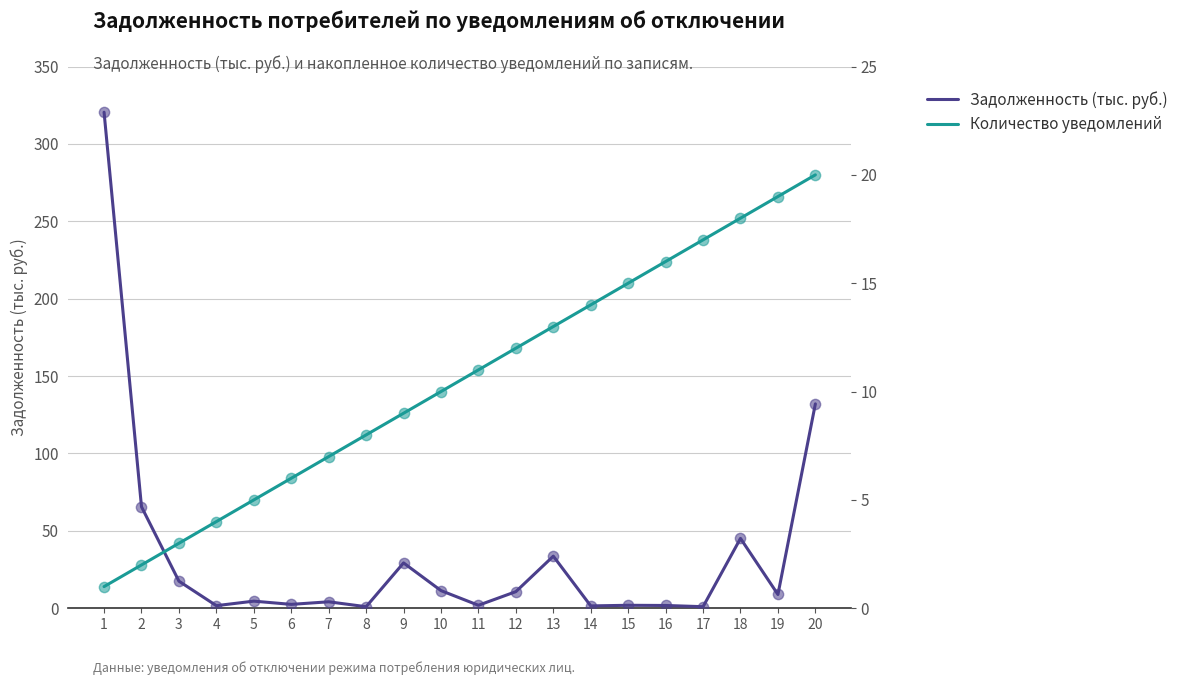

What are all the series names shown in the legend?

Задолженность (тыс. руб.), Количество уведомлений